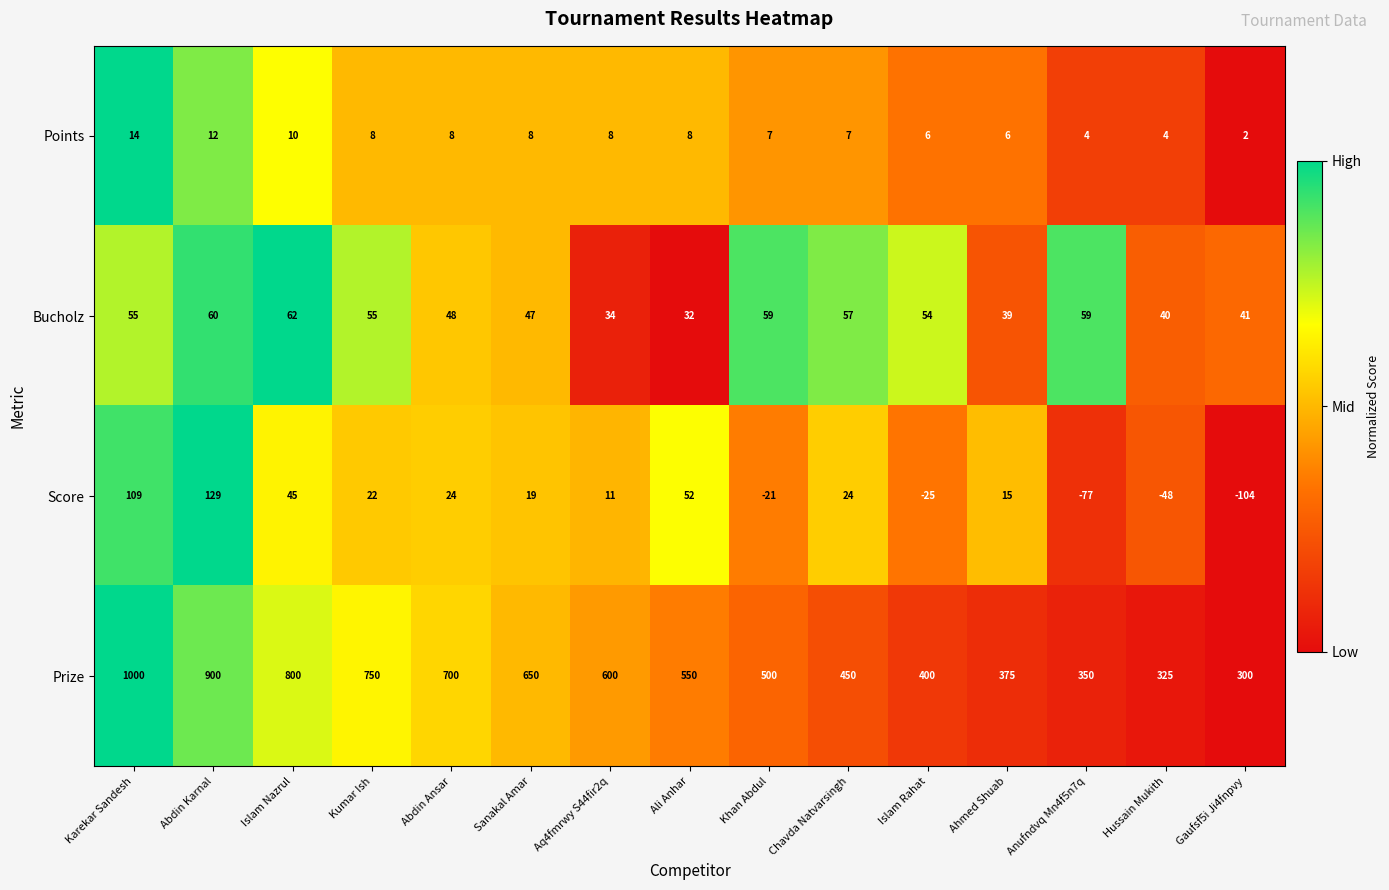

What is the sum of the Score values at Ali Anhar and Chavda Natvarsingh?

76